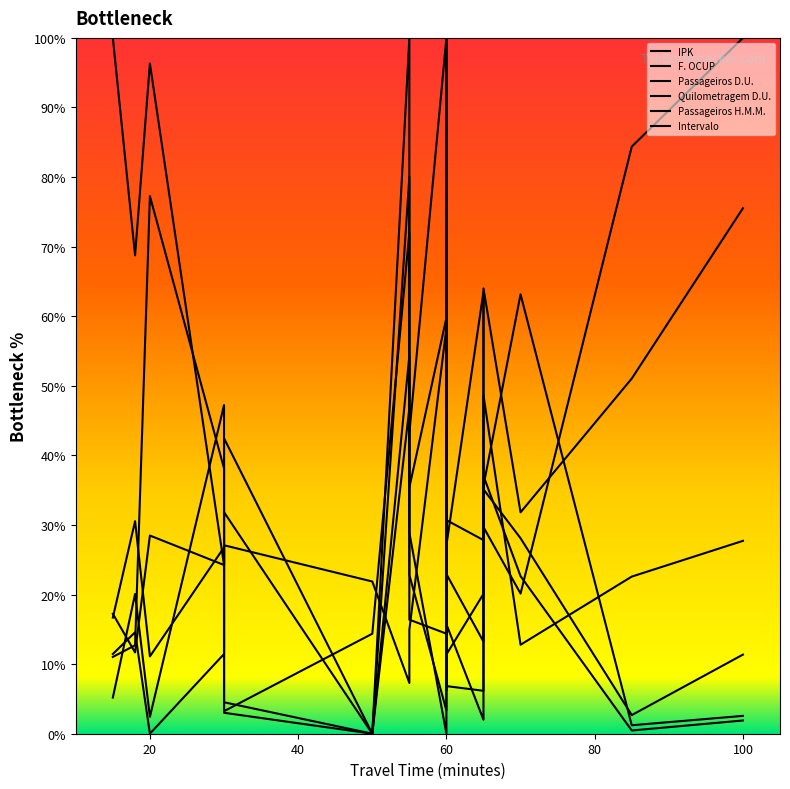

How many interior local valleys does the Intervalo series have?

3